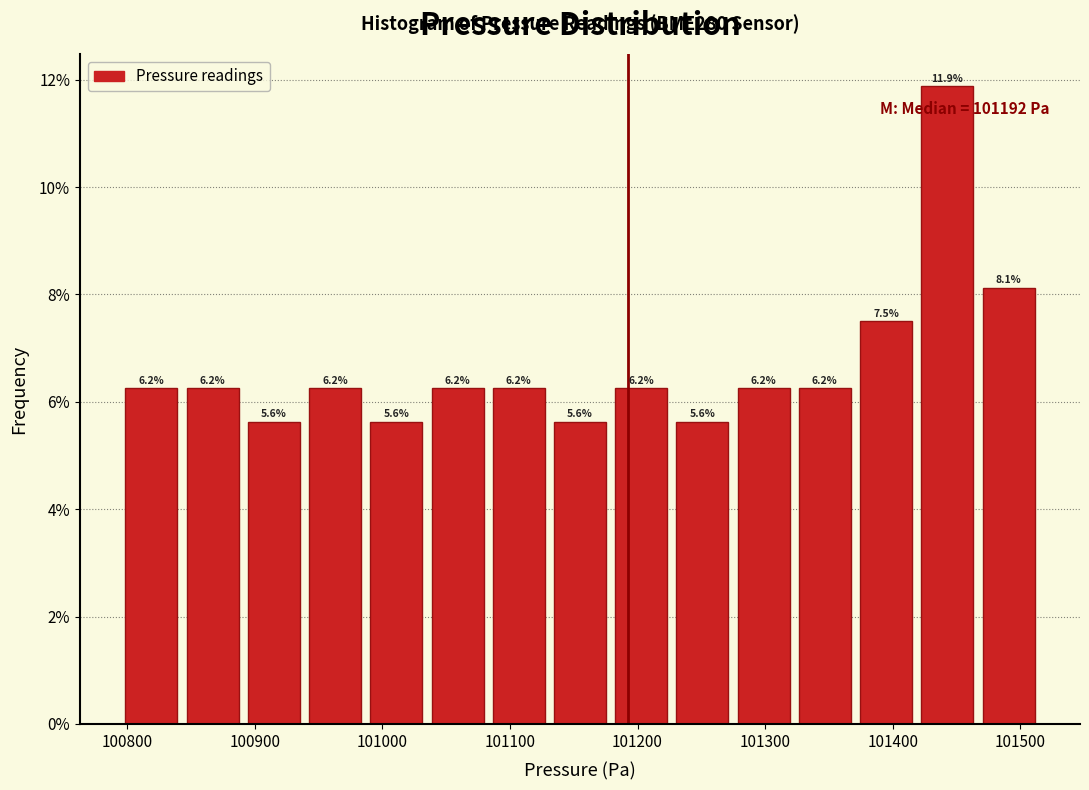

What is the height of the bar covering 101230 to 101270 on the x-axis? The bar edges are not printed on the chart, so give them approximately, as read against the axis.

5.6